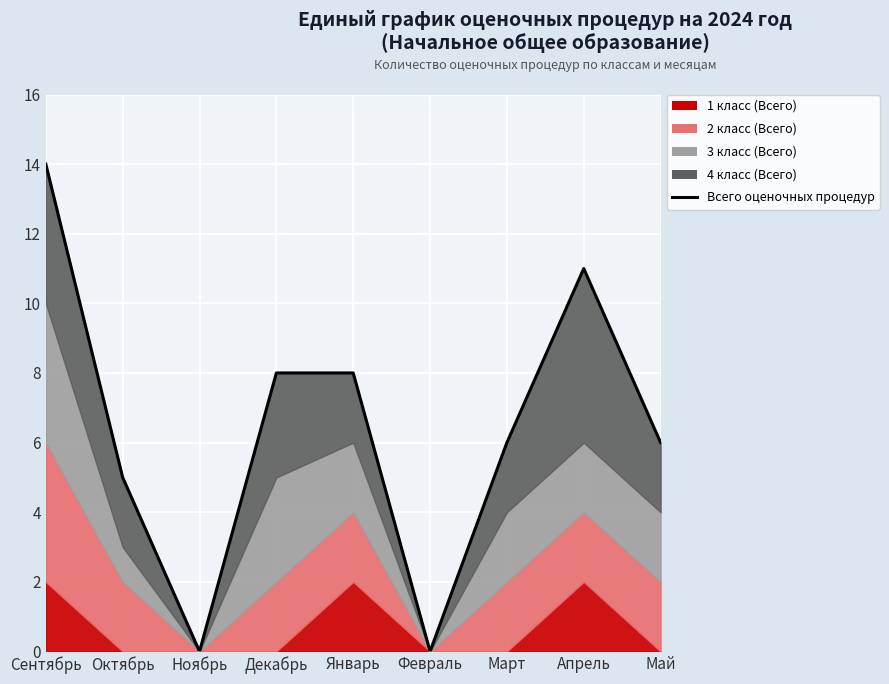

What is the maximum value shown in the chart?

14